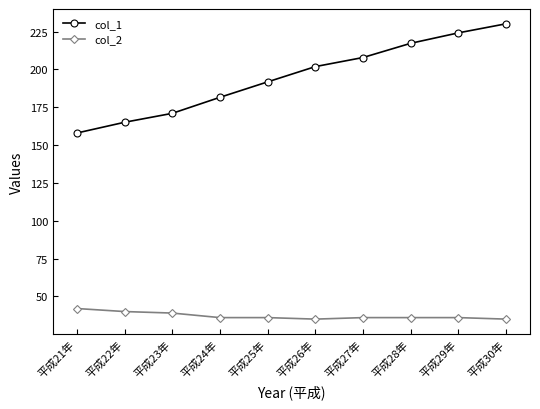

At which category does the chart reach its peak across all series?

平成30年